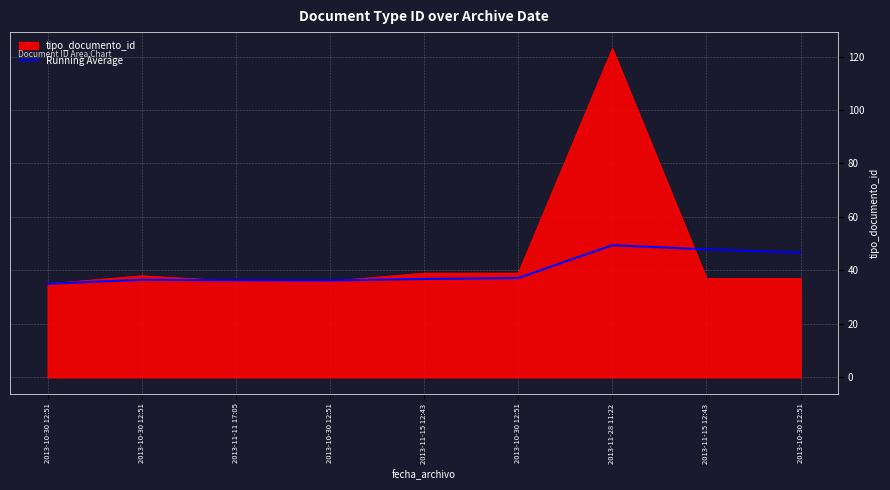

Which label corresponds to the smallest value in the chart?

2013-10-30 12:51